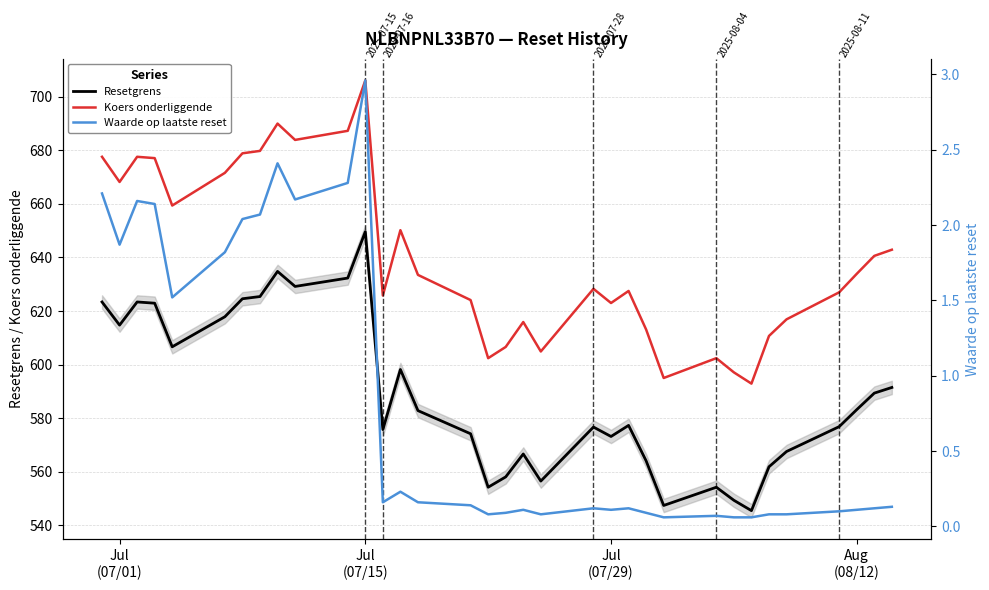

True or false: Koers onderliggende and Resetgrens cross at least once.

False